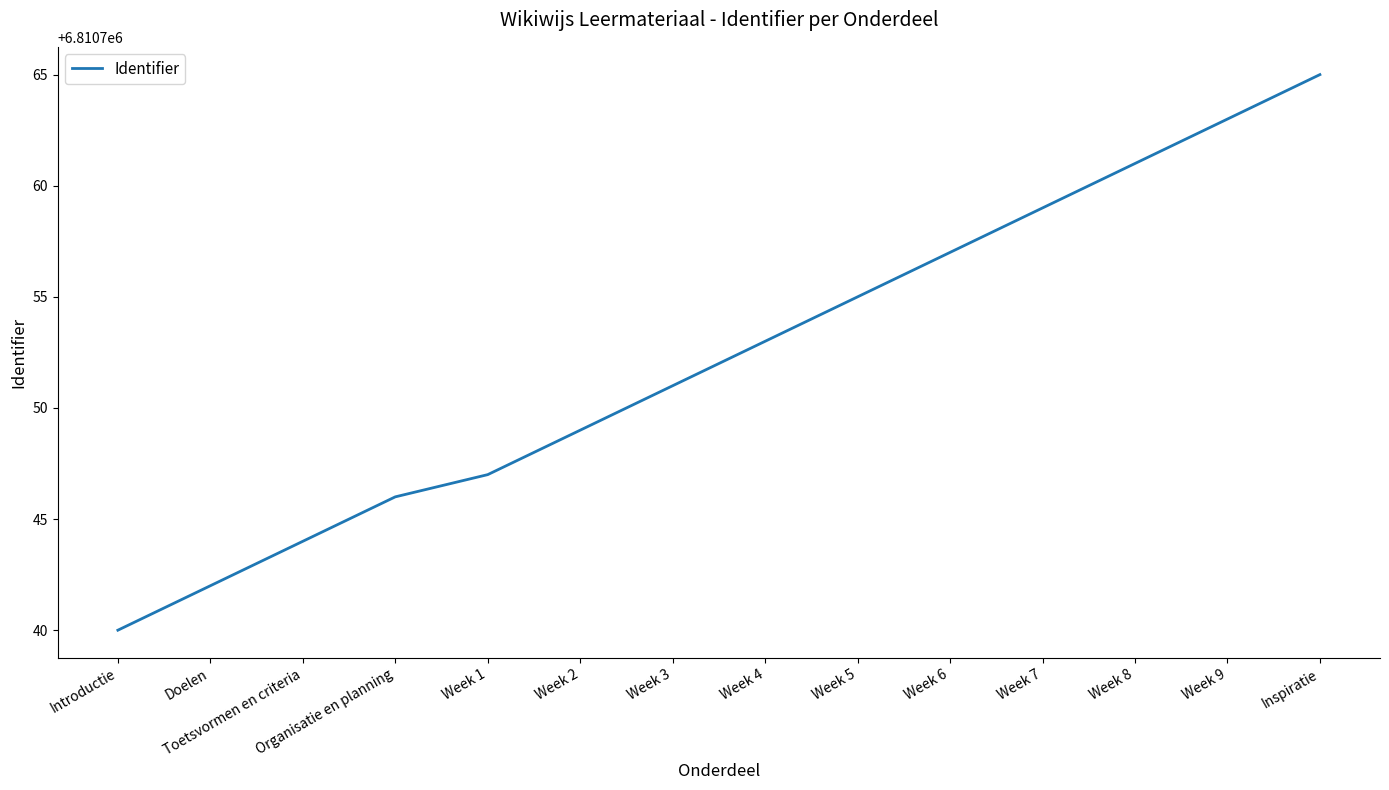

True or false: the data has more than 0 interior local peaks.

False